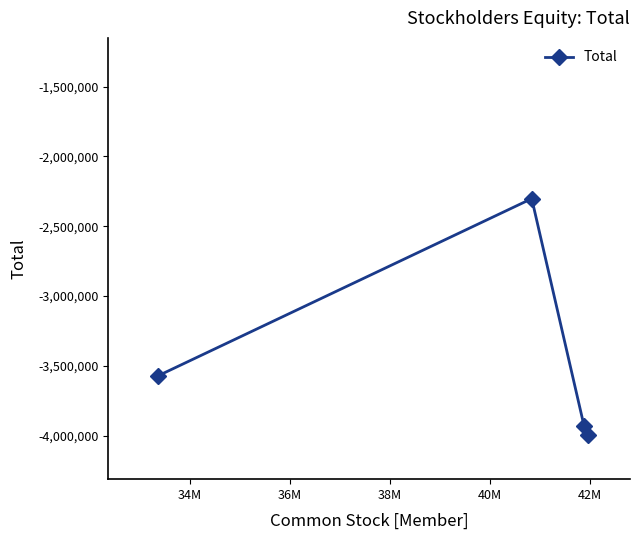

What is the average value?

-3447752